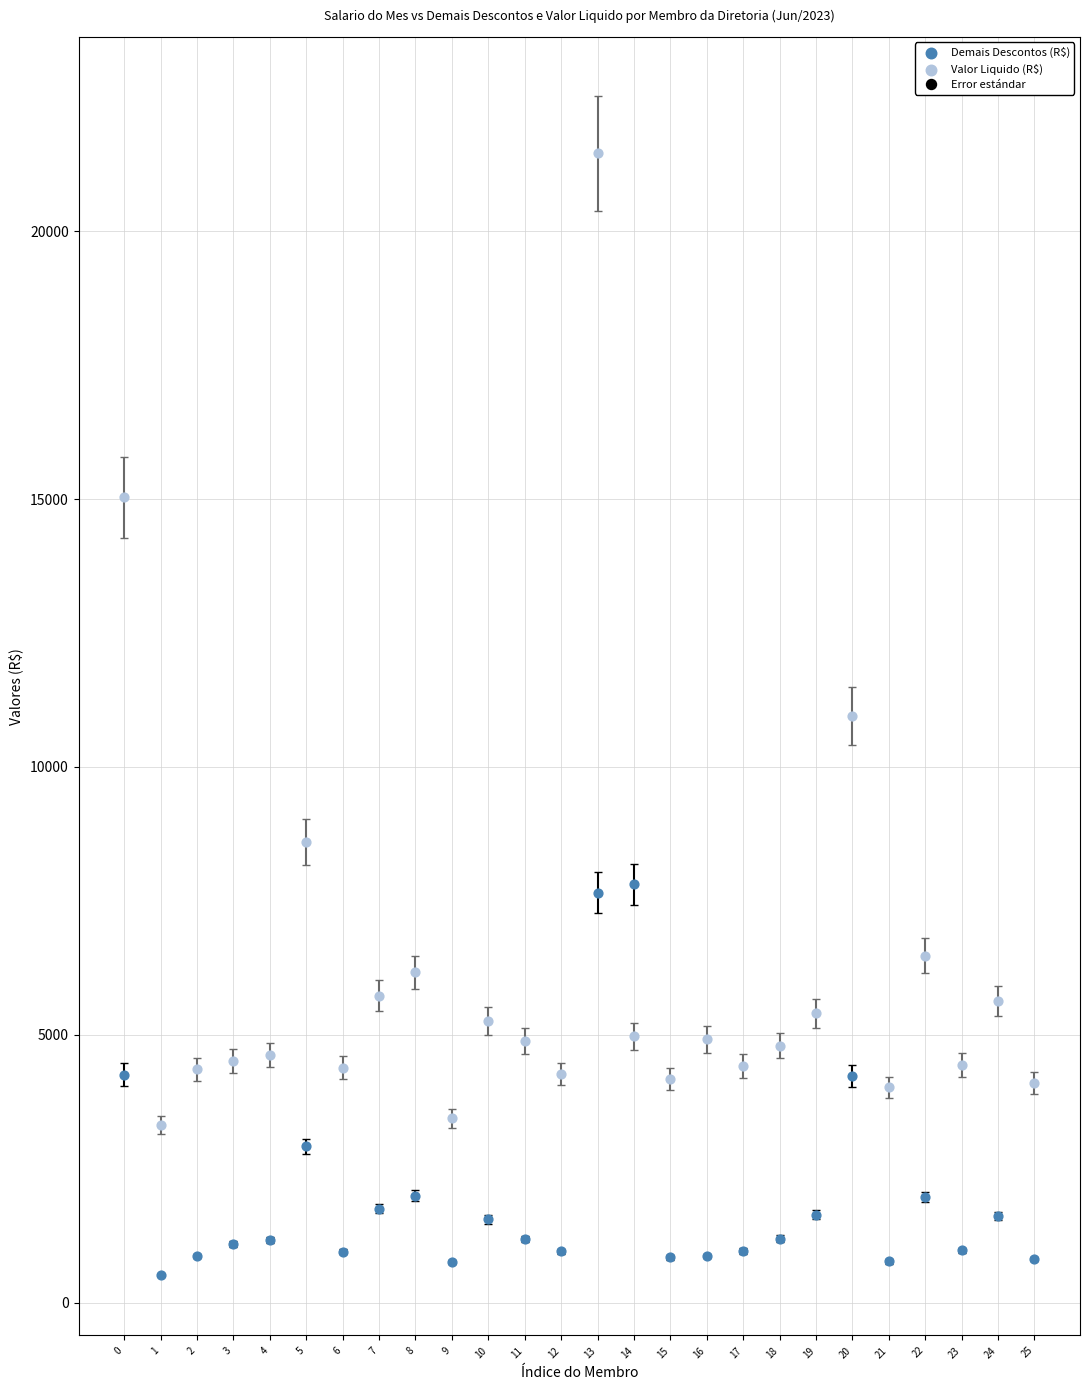

In the Valor Liquido (R$) series, what Y value is closest to 12385?

10950.0